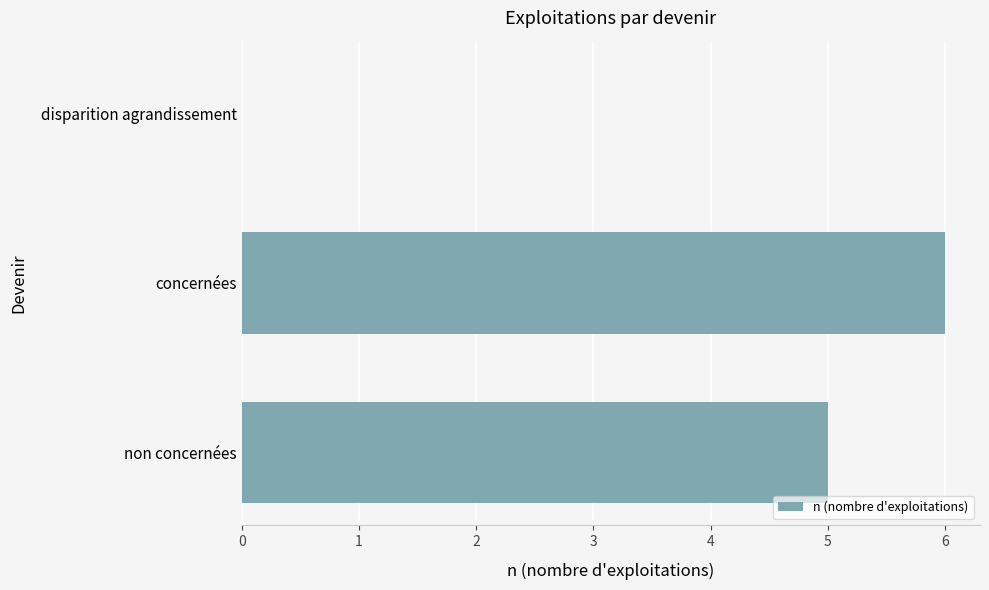

Between concernées and non concernées, which is larger?

concernées